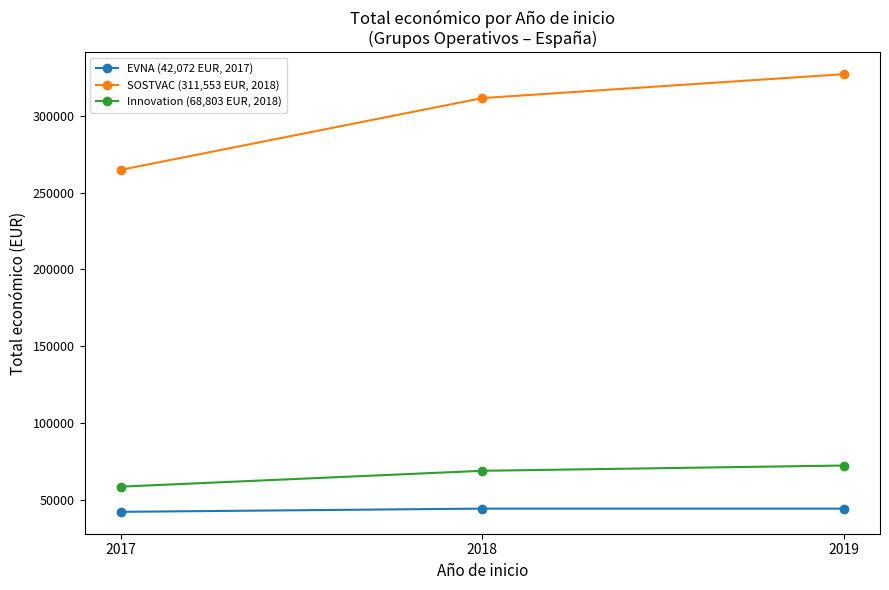

What is the average value of the Innovation (68,803 EUR, 2018) series?

66509.6